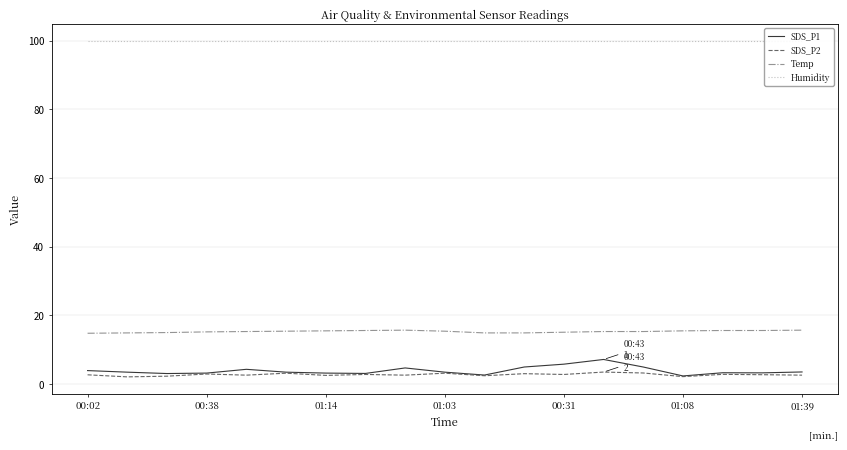

Is it true that SDS_P2 equals 2.6 at 01:39?

True